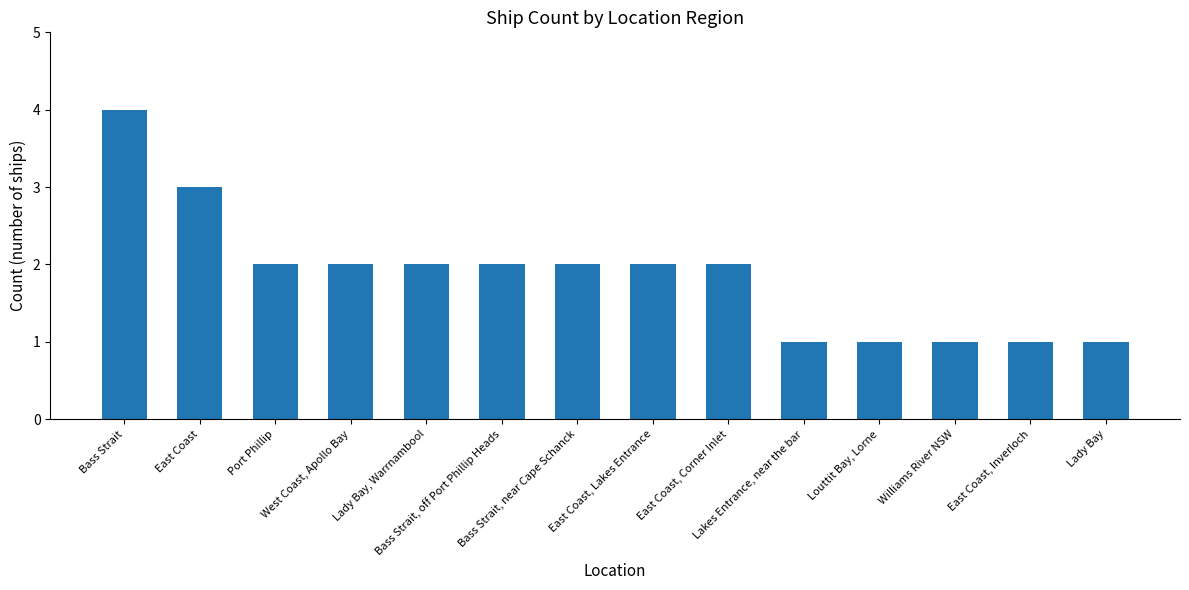

What is the maximum value shown in the chart?

4